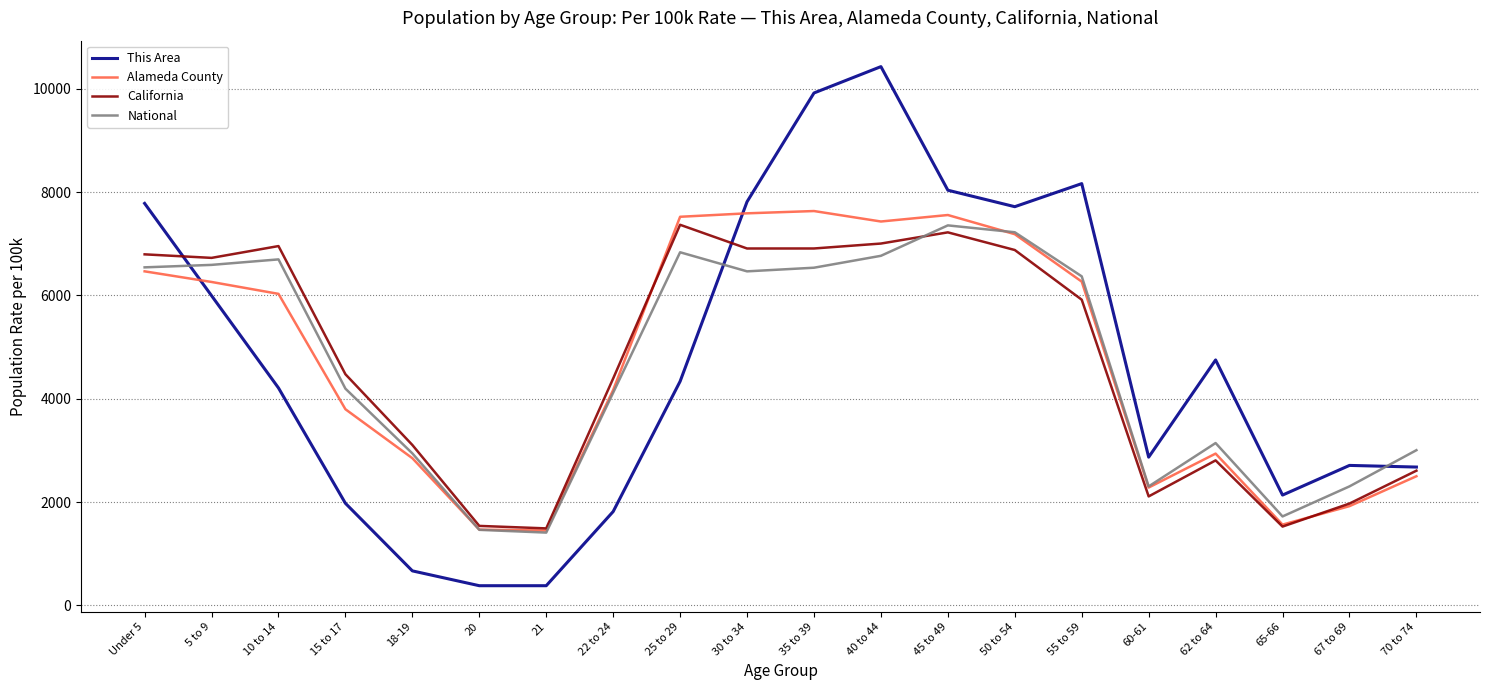

The Alameda County series shows 7430.2 at 40 to 44. True or false?

True